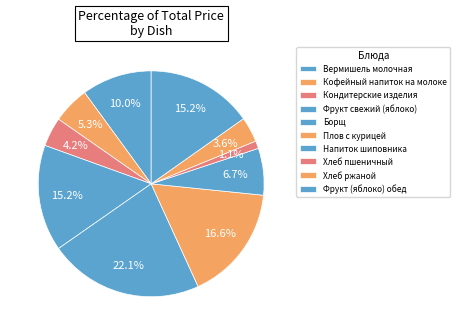

How much of the chart is everything except Хлеб пшеничный?

98.9%